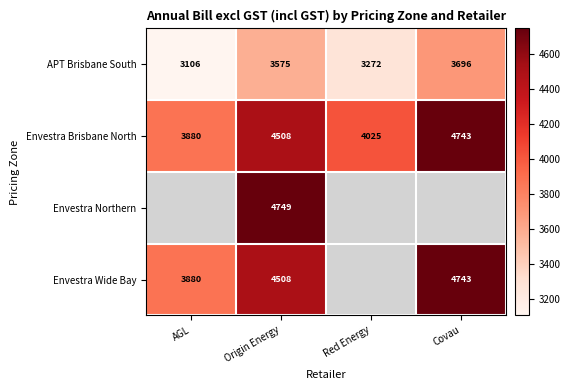

What is the spread (max minus min) of values at Red Energy?

752.9